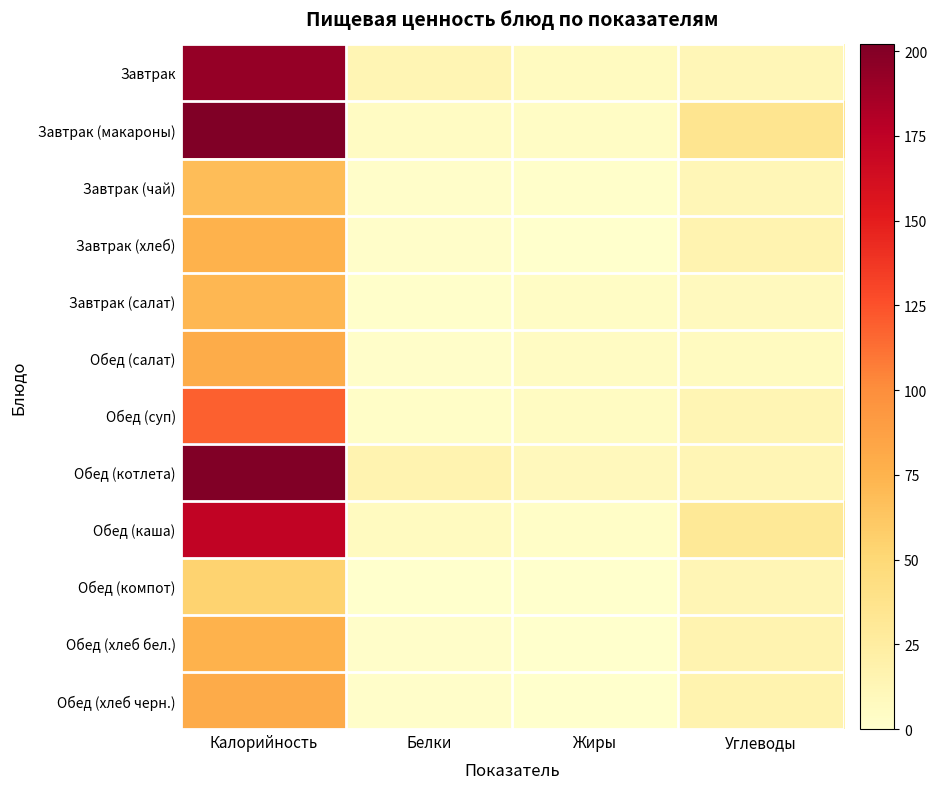

Which series has the largest total across all categories?

Завтрак (макароны)